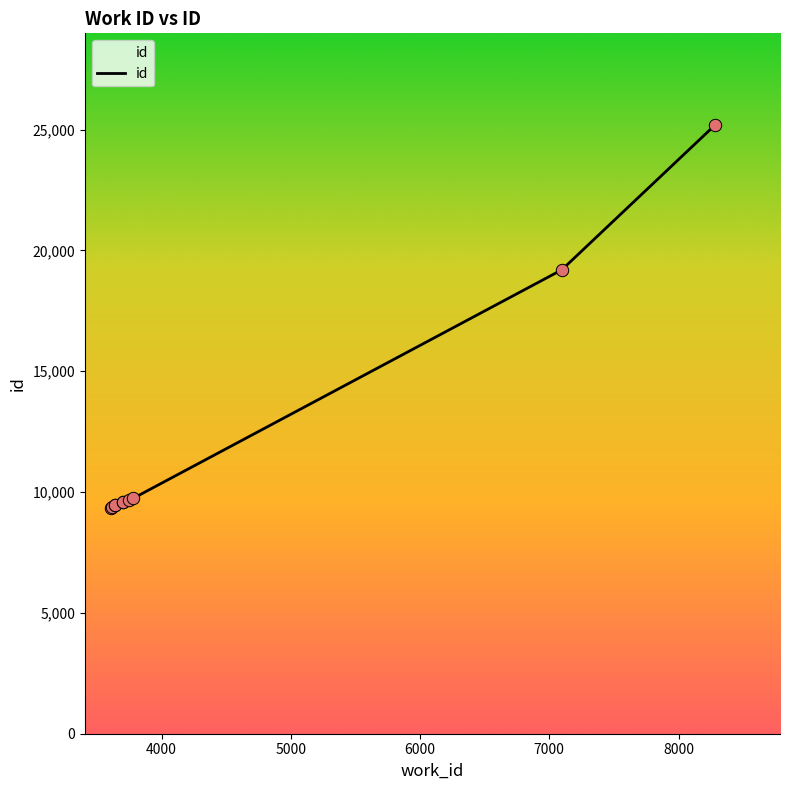

Between 3700 and 8285, which is larger?

8285